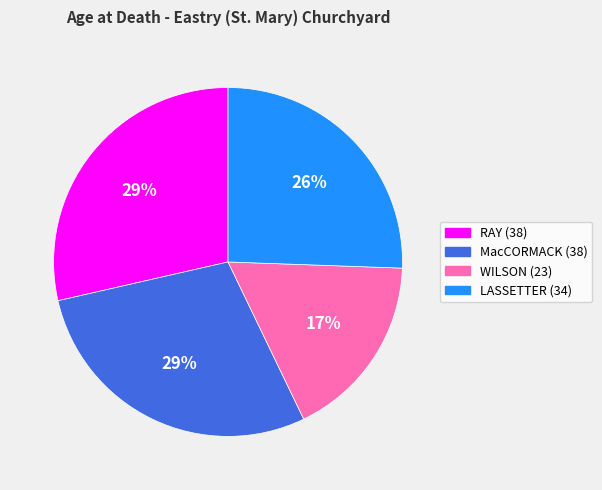

Does any single category account for the majority?

No